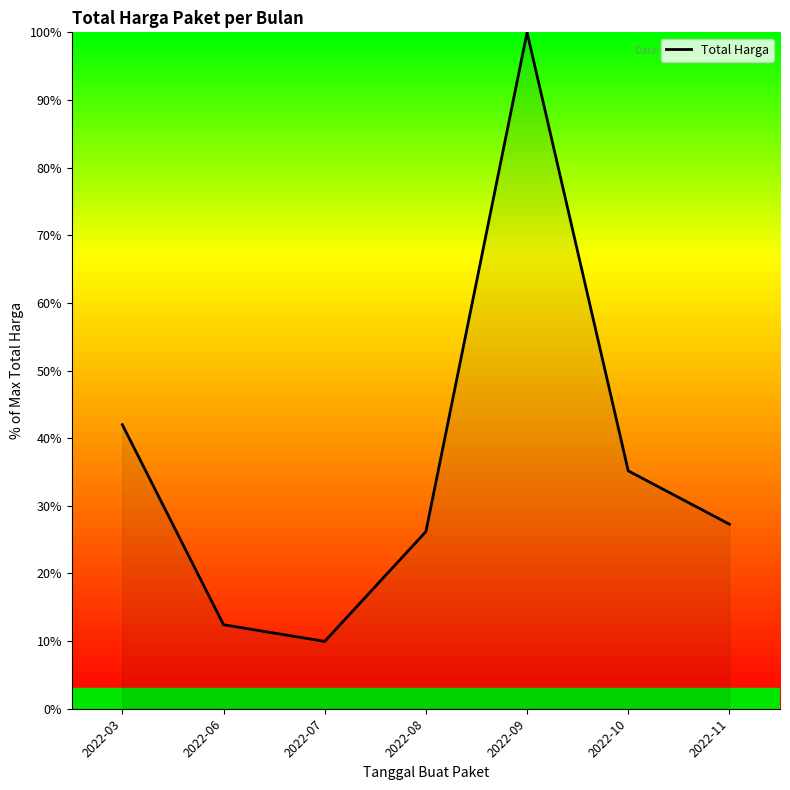

What is the change in value from 2022-08 to 2022-10?

+9.0